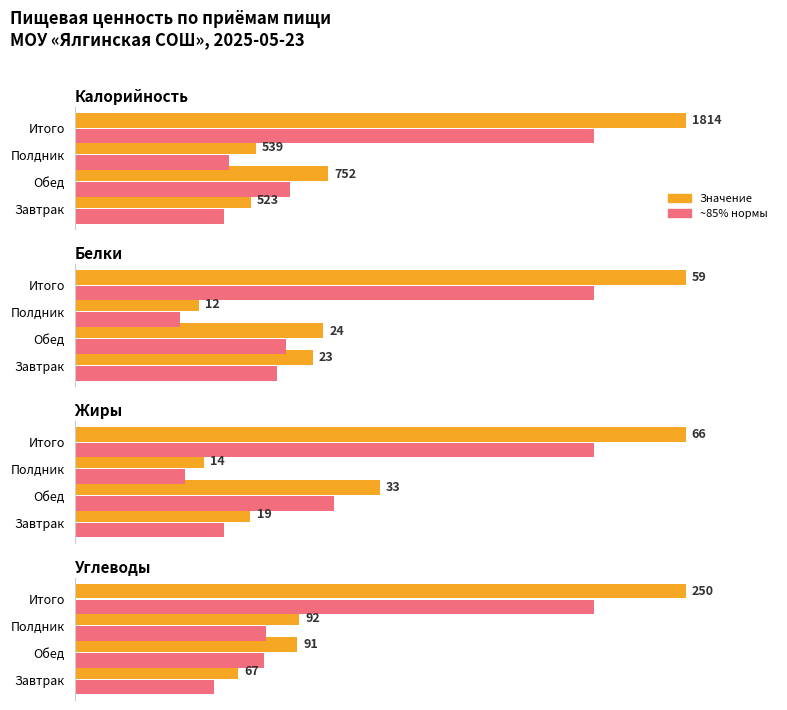

Between Завтрак and Полдник, which series saw the biggest shift?

Значение